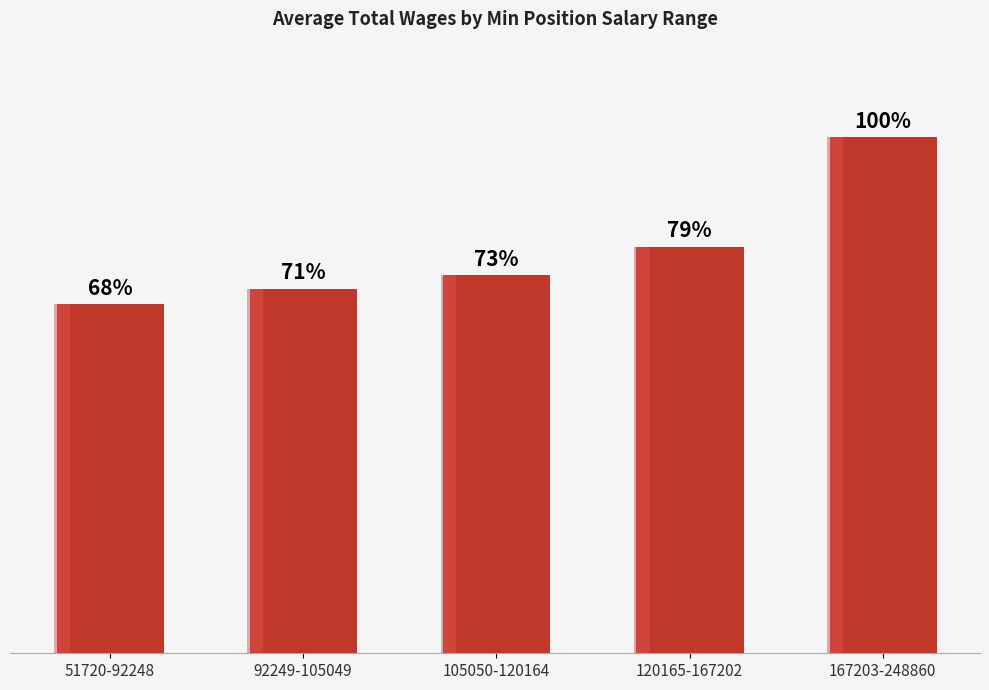

Reading right to left, transcribe all the data shown in this chart.

169136	133338	123927	119527	114562